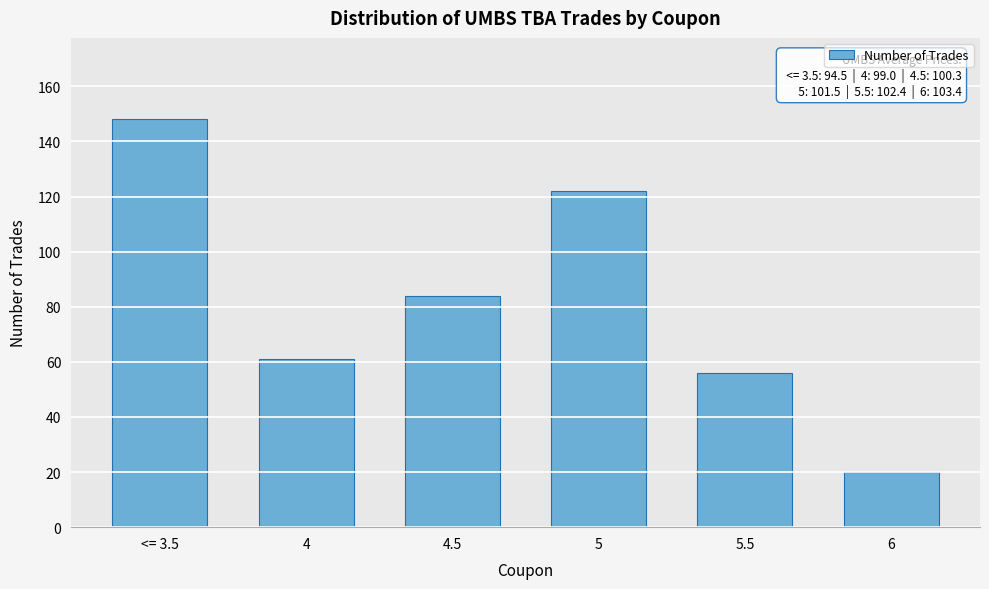

Reading left to right, transcribe all the data shown in this chart.

<= 3.5=148	4=61	4.5=84	5=122	5.5=56	6=20